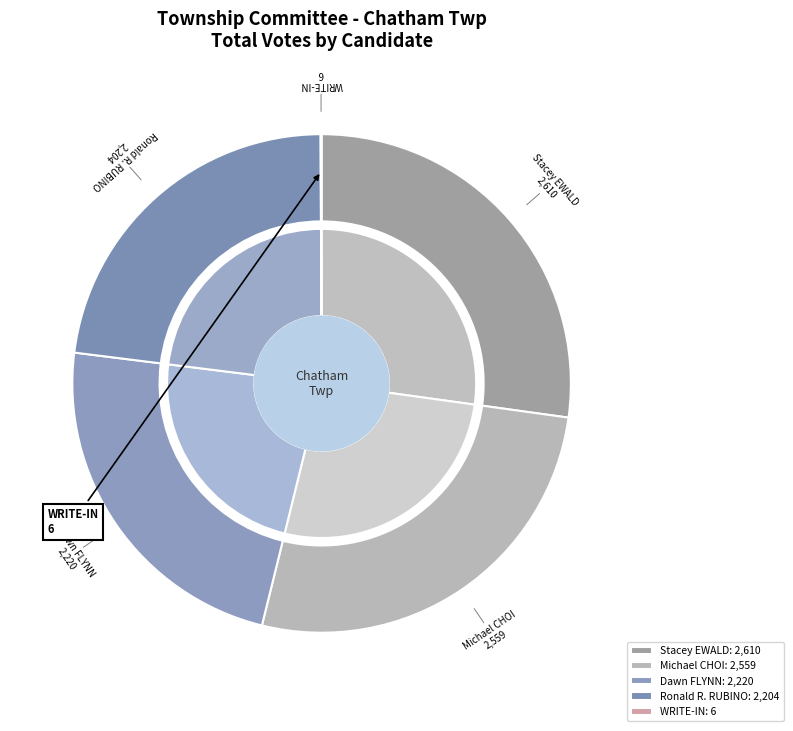

What is the ratio of the value at Stacey EWALD to the value at WRITE-IN?

435.0